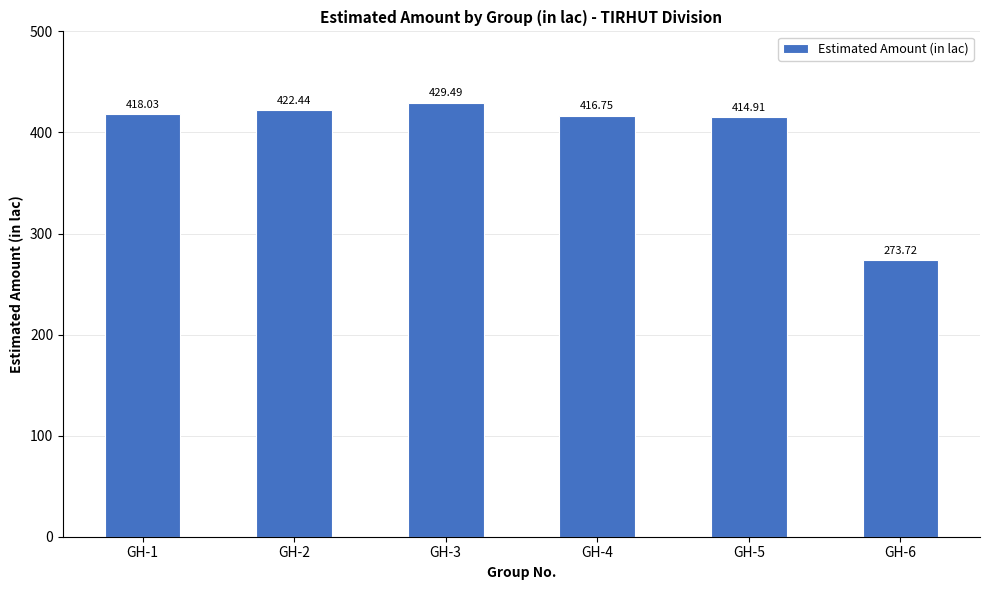

How many bars are there in total?

6